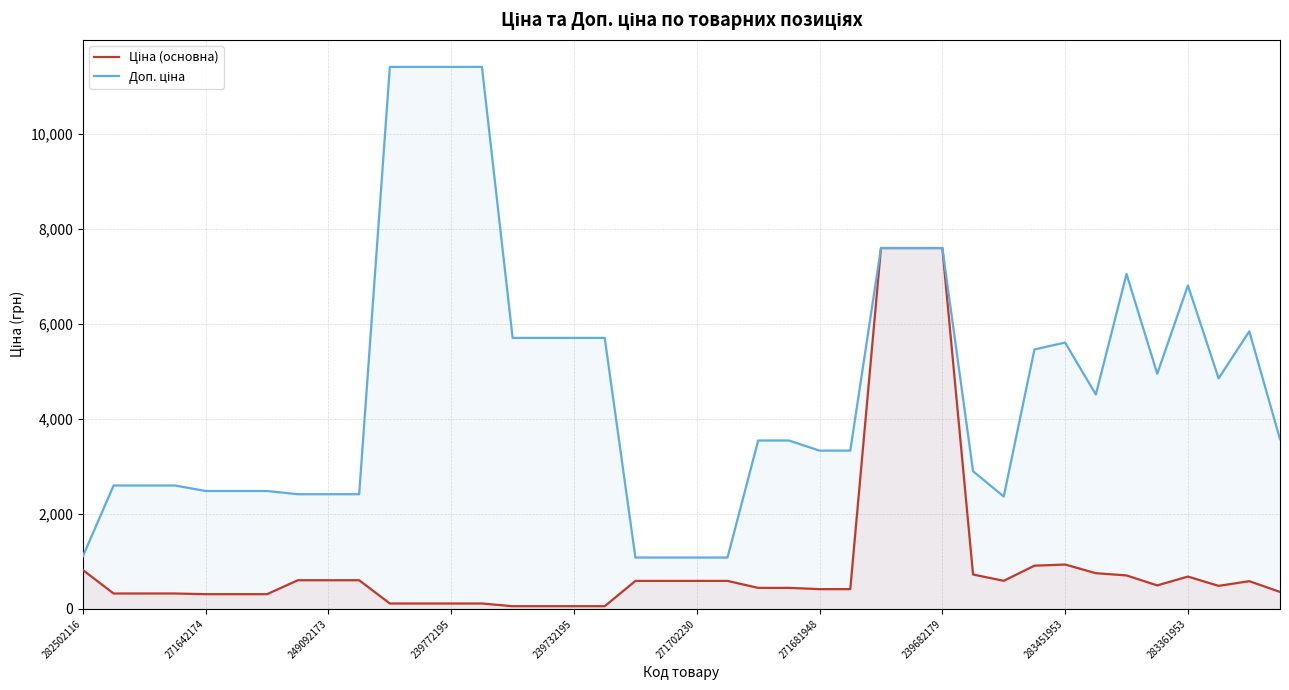

What is the sum of all Ціна (основна) values?

39309.6